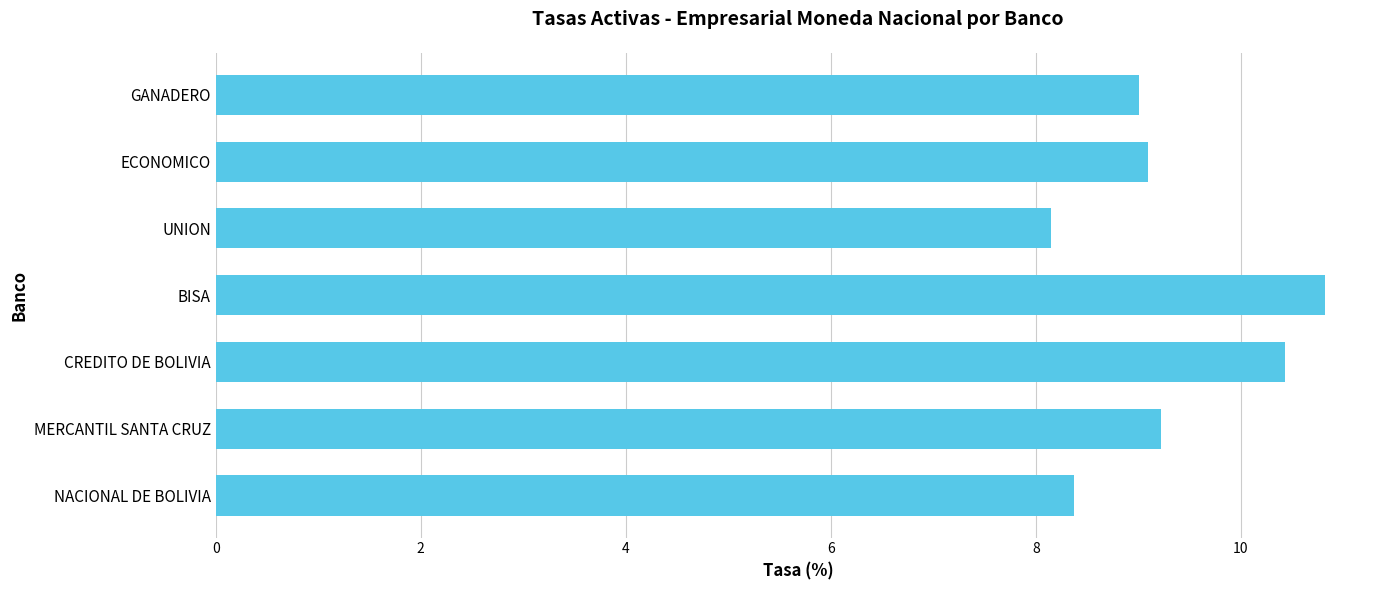

At which category does the chart reach its peak across all series?

BISA